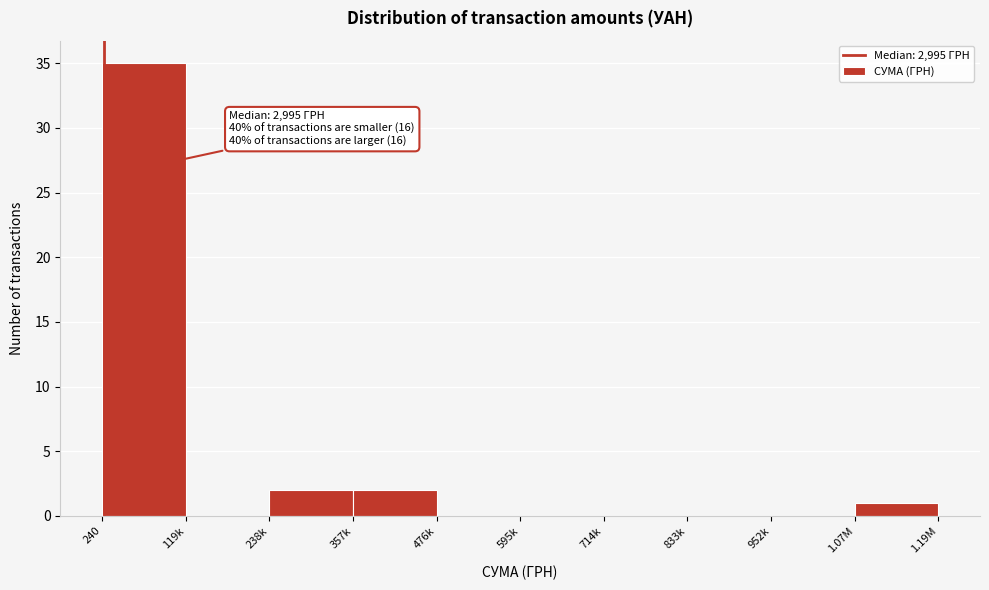

Reading left to right, extract all data points from this chart.

240=35	119k=0	238k=2	357k=2	476k=0	595k=0	714k=0	833k=0	952k=0	1.07M=1